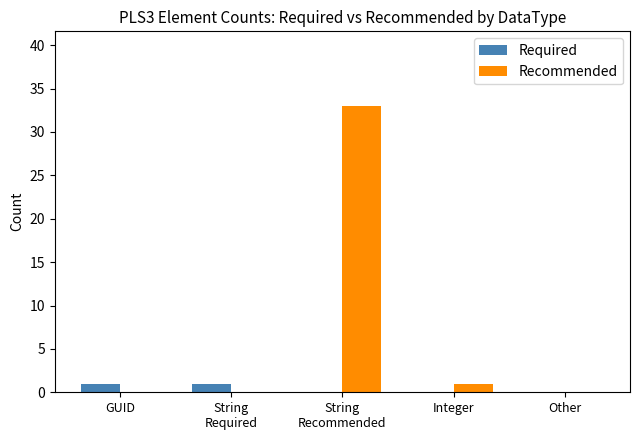

Reading left to right, extract all data points from this chart.

Required: GUID=1	String
Required=1	String
Recommended=0	Integer=0	Other=0
Recommended: GUID=0	String
Required=0	String
Recommended=33	Integer=1	Other=0